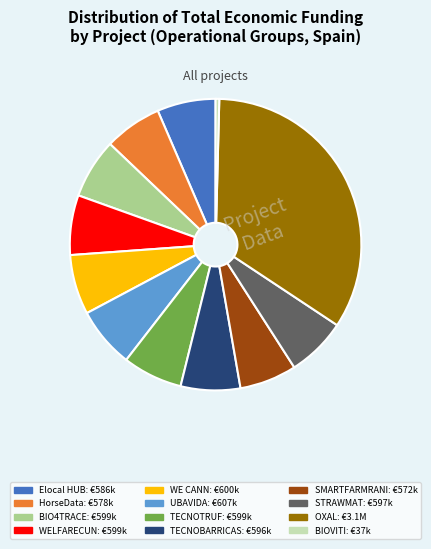

Does any single category account for the majority?

No